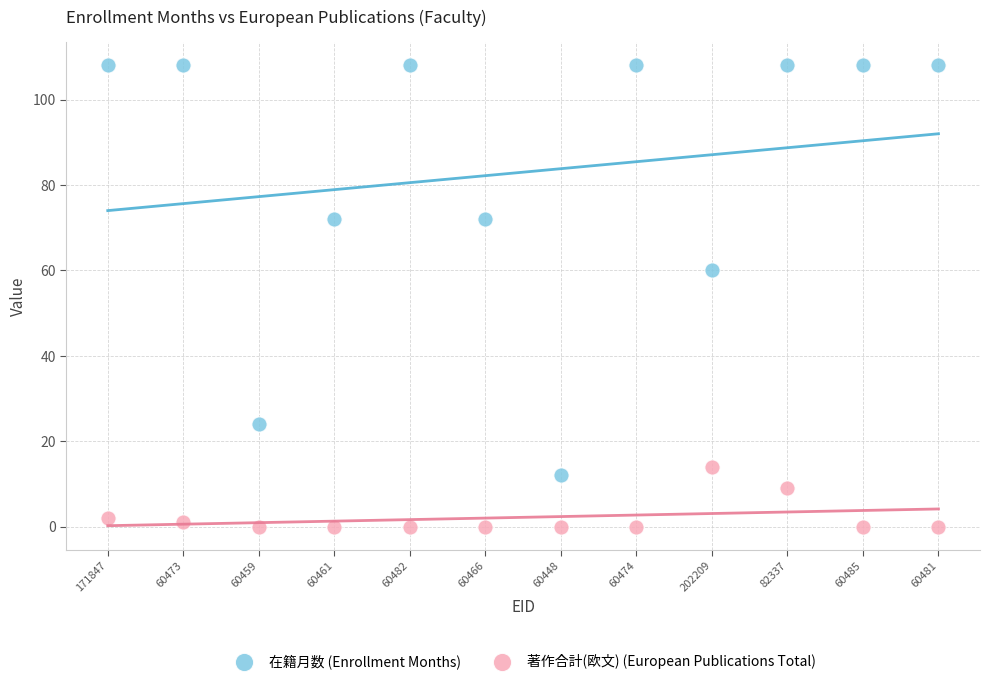

Which series has the largest Y range (max minus min)?

在籍月数 (Enrollment Months)